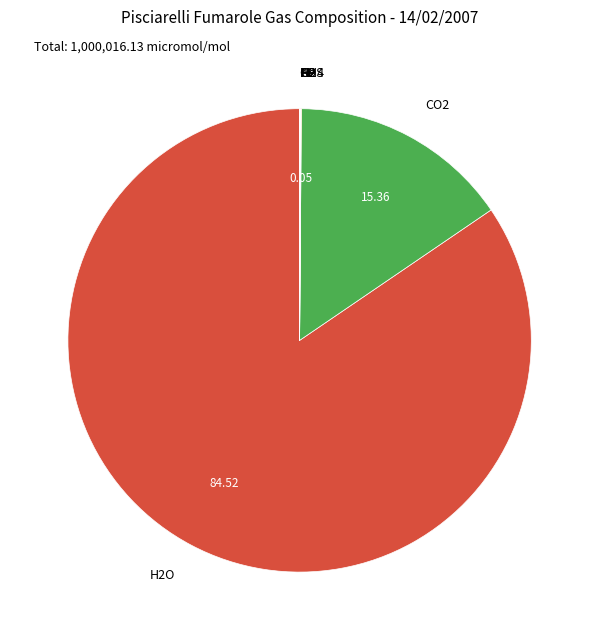

Is there any slice that represents more than half of the pie?

Yes